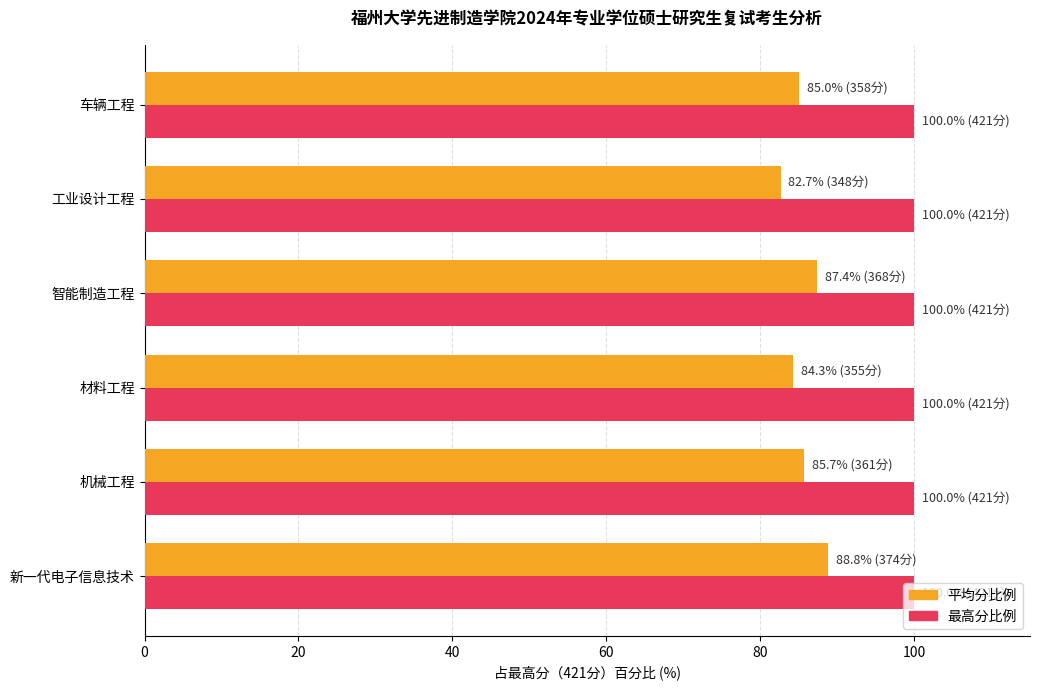

What is the minimum value for 最高分比例?

100.0